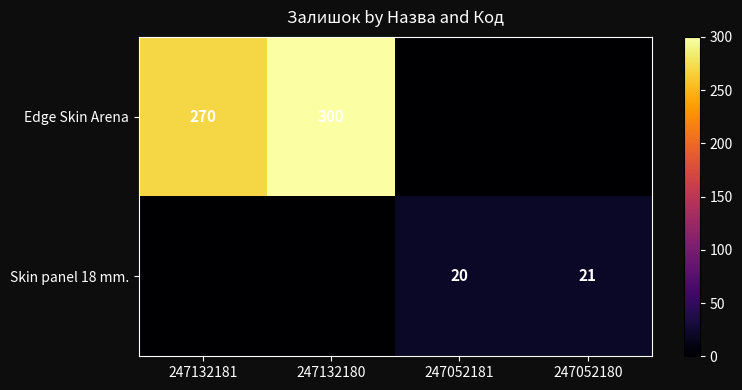

Is the value of Edge Skin Arena at 247132180 greater than the value of Skin panel 18 mm. at 247052180?

Yes